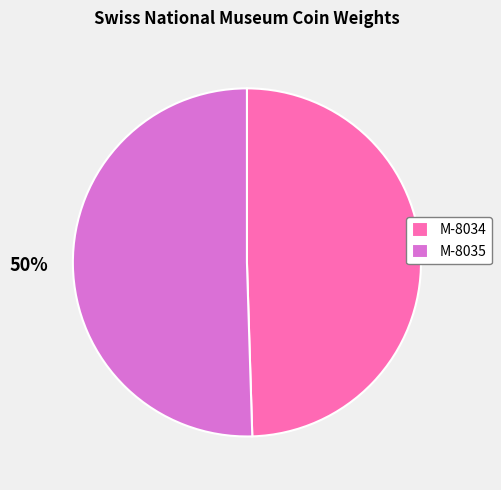

To the nearest percent, what percentage of the pie is M-8035?

50%